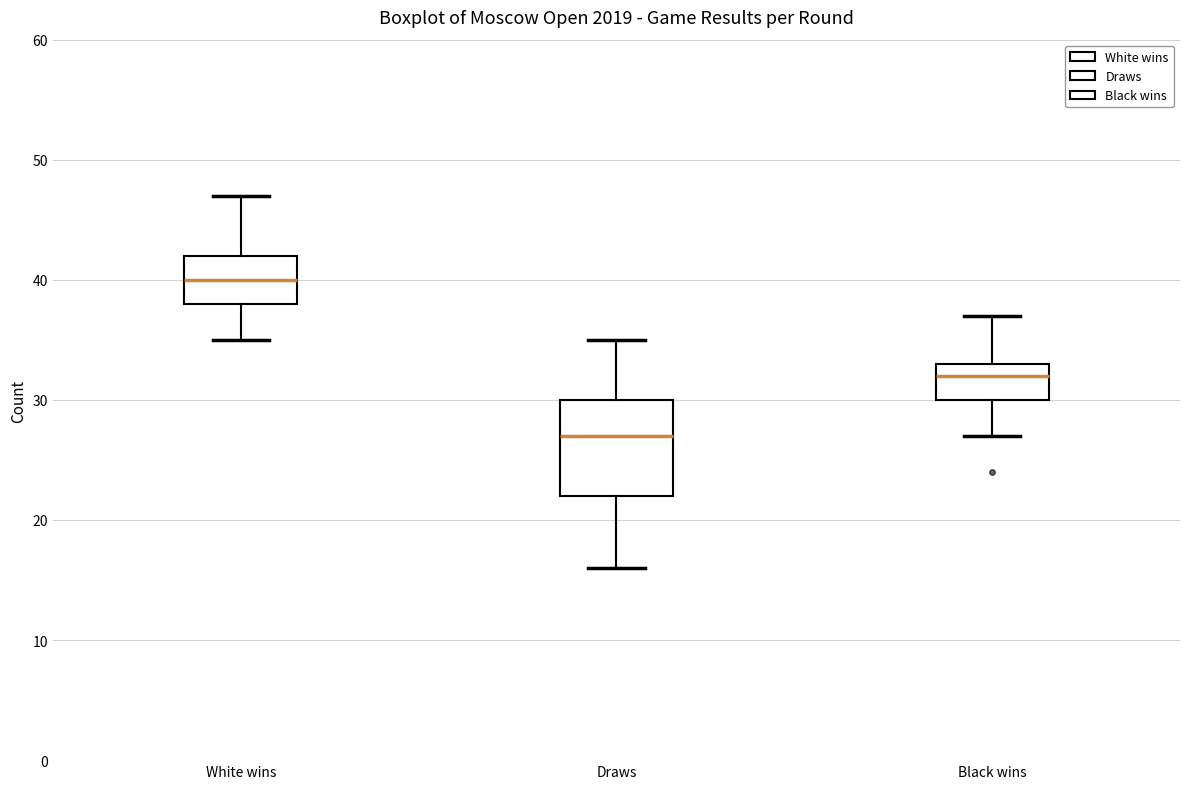

Reading left to right, transcribe this box plot: for each box, give where its median line is, the range the box spans, and where its two whiskers end, as read against the y-axis. The values are not printed on the chart, so give them approximately, as read against the axis.

White wins: median 40, box 38 to 42, whiskers 35 to 47
Draws: median 27, box 22 to 30, whiskers 16 to 35
Black wins: median 32, box 30 to 33, whiskers 27 to 37